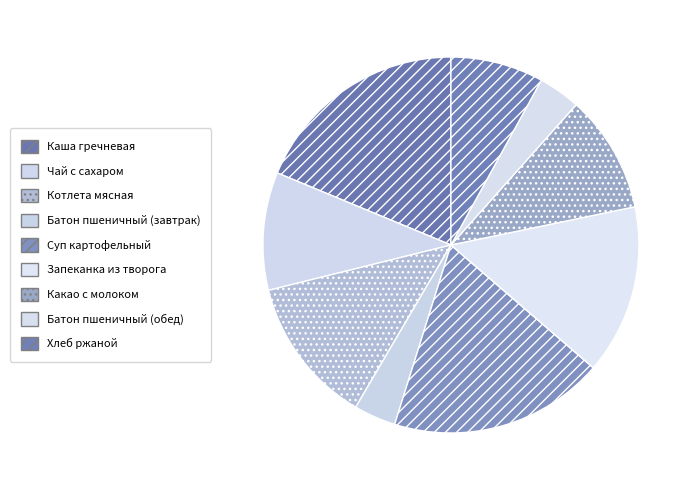

Which category has the biggest portion of the pie?

Каша гречневая